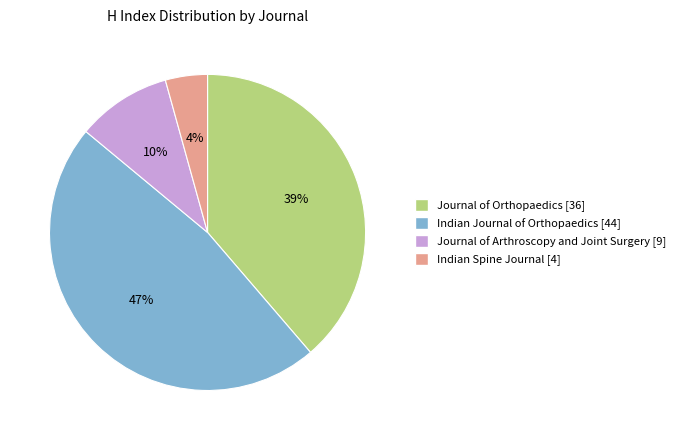

Does Indian Journal of Orthopaedics account for over 50% of the chart?

No